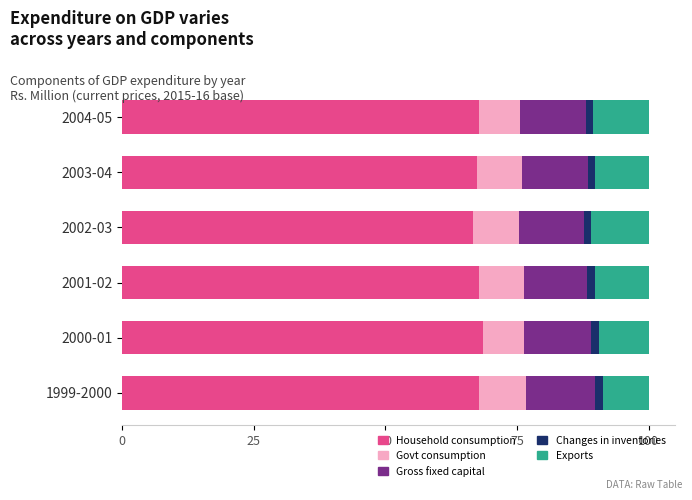

What is the maximum value for Household consumption?

68.6